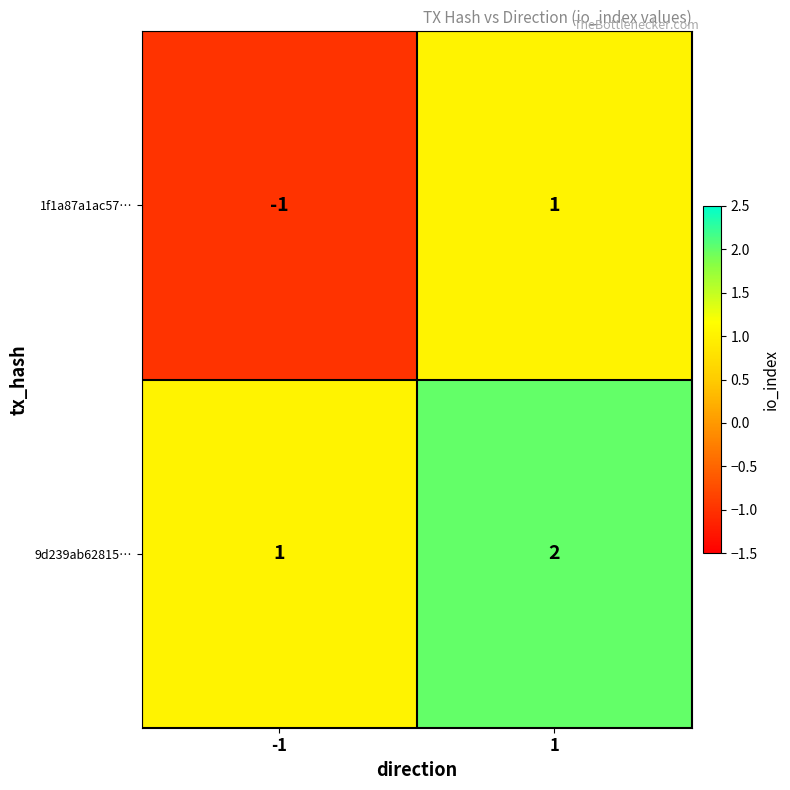

At how many categories does at least one series exceed 0?

2